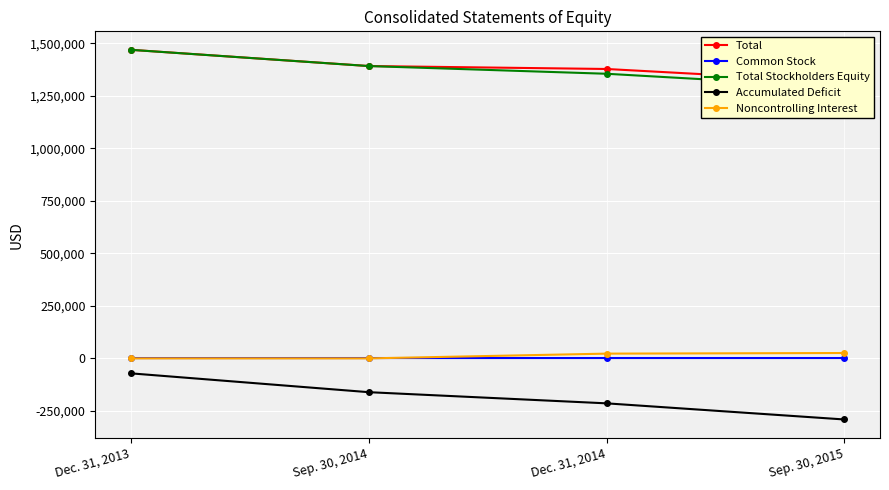

What is the value of the Common Stock point at the 2nd from the left?

1806